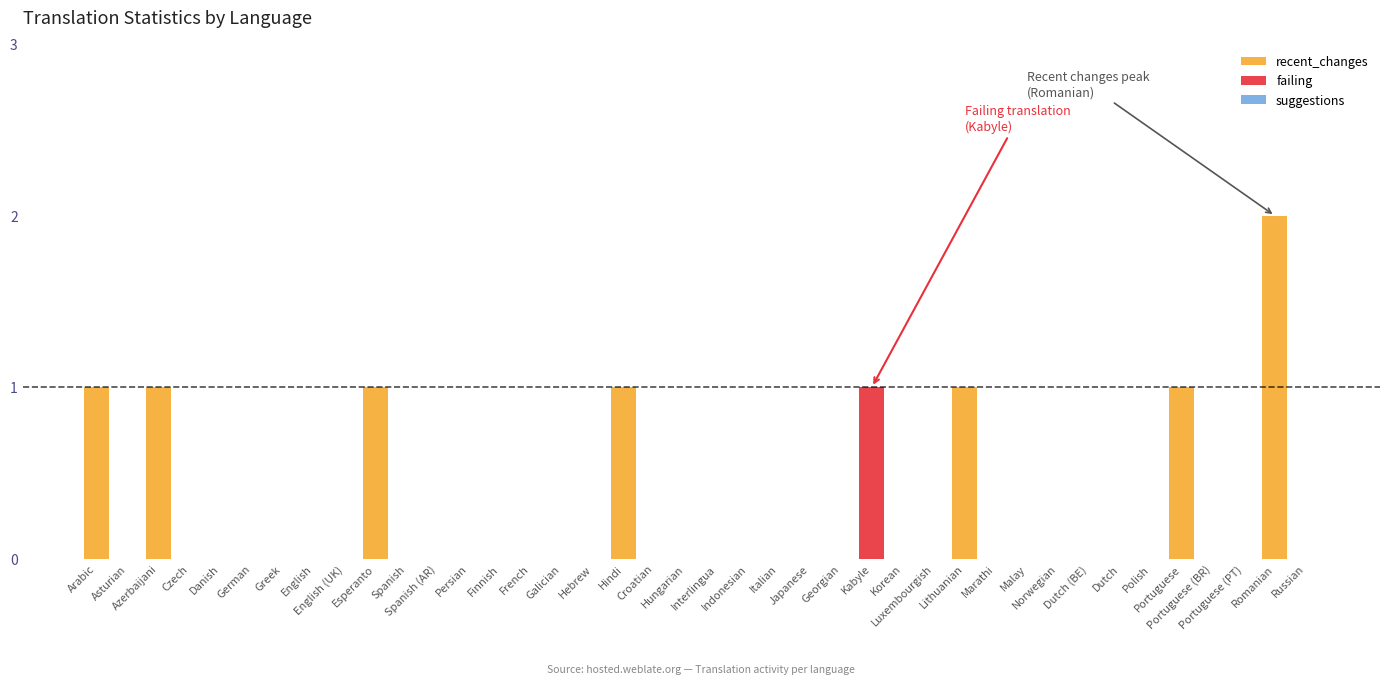

At which category does the chart reach its minimum across all series?

Asturian